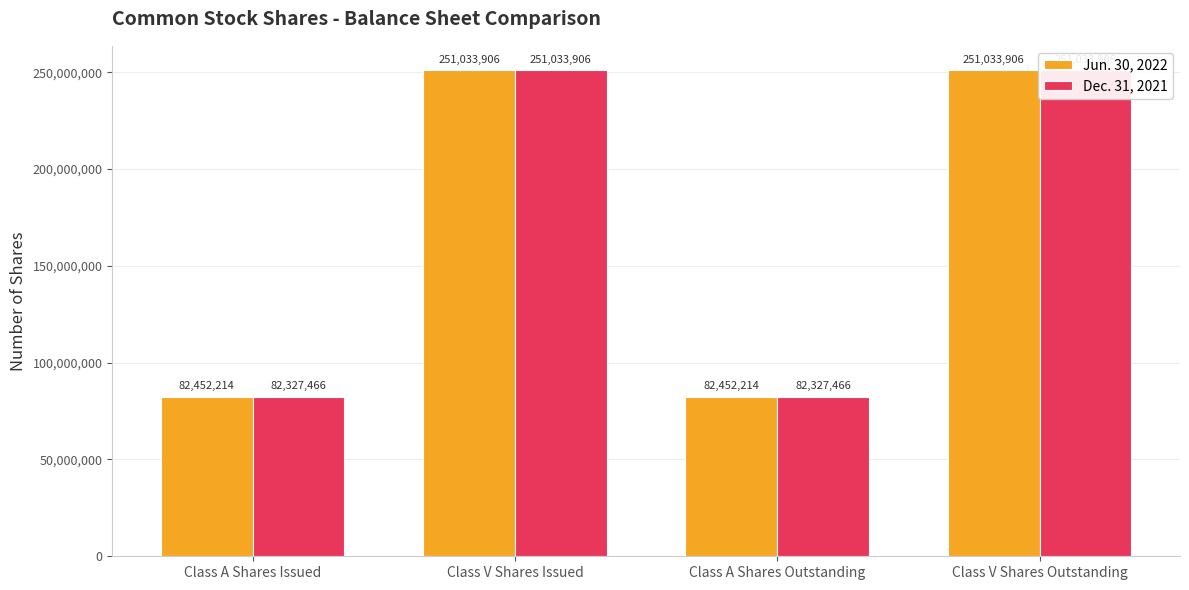

What is the difference between the maximum and minimum values in the Dec. 31, 2021 series?

168706440